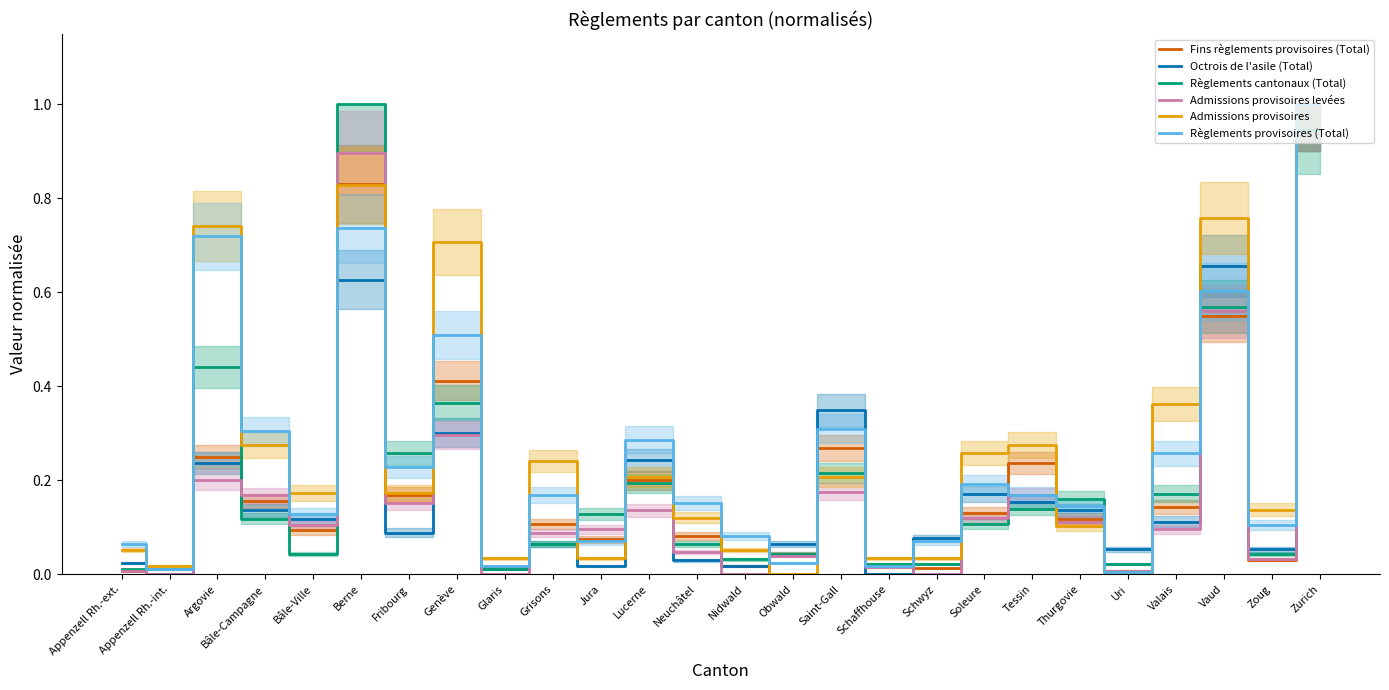

True or false: Règlements cantonaux (Total) and Fins règlements provisoires (Total) intersect in this chart.

True